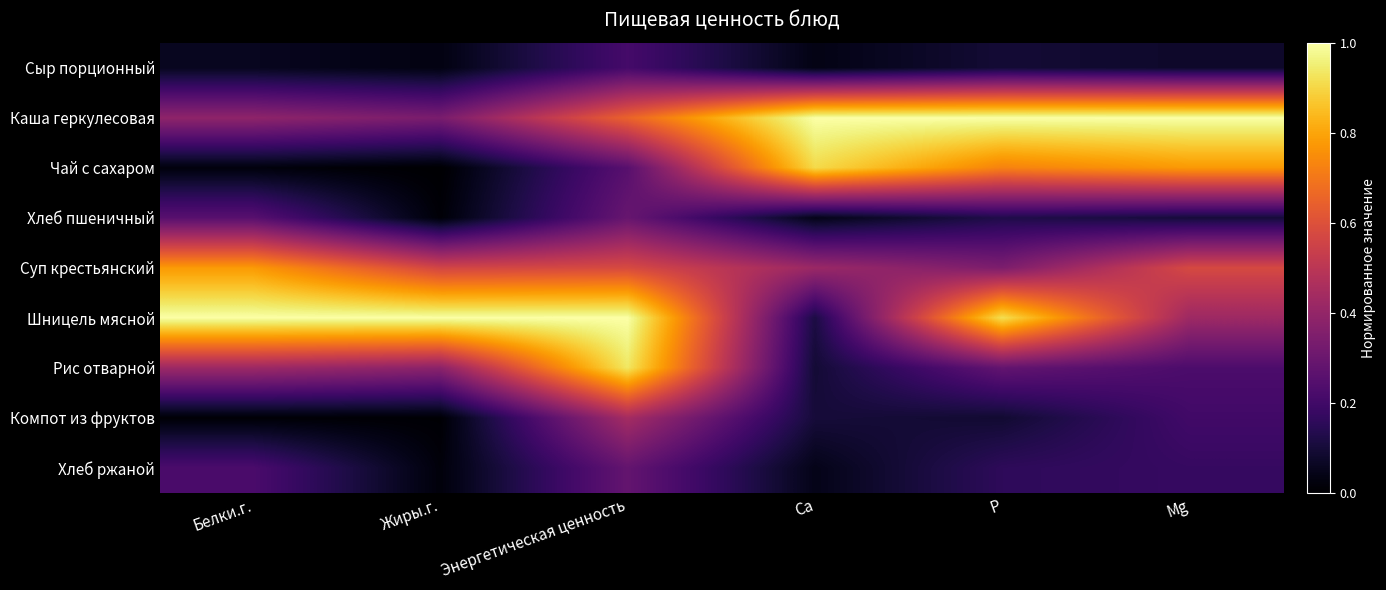

Which series has the largest total across all categories?

Шницель мясной